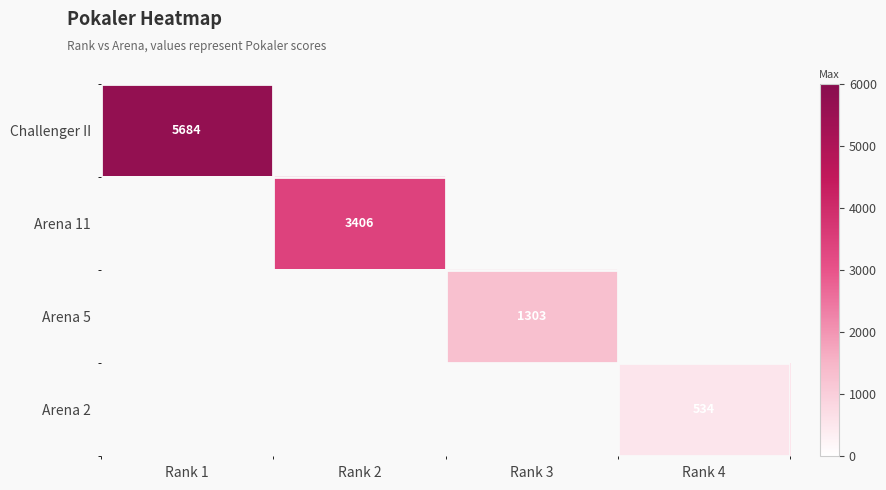

The value of Arena 5 at Rank 3 is 1799. True or false?

False